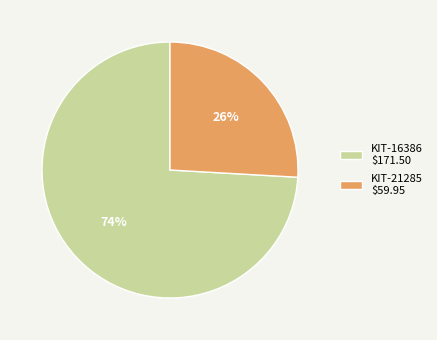

Does any single category account for the majority?

Yes